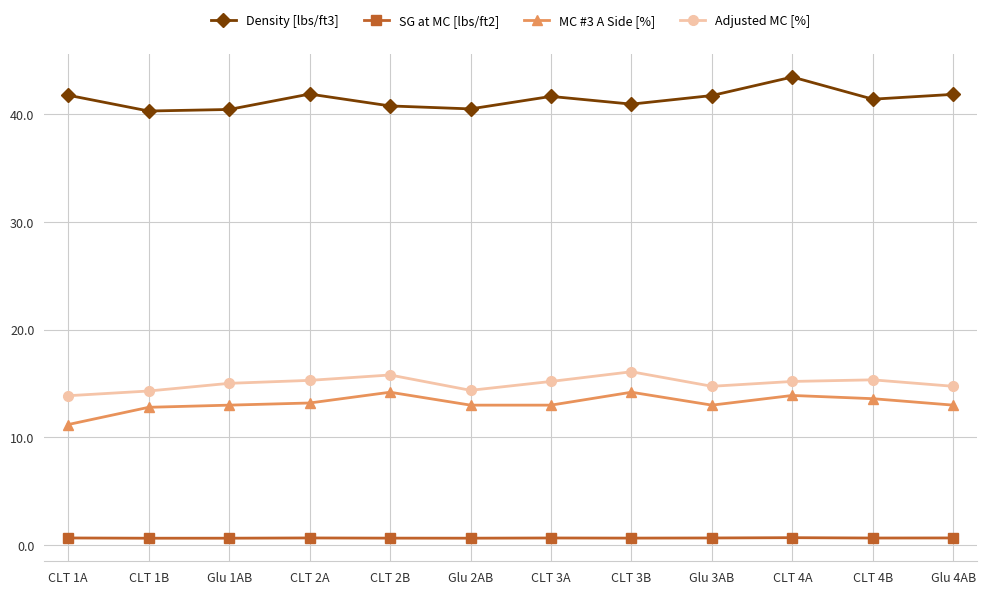

At which category does the chart reach its peak across all series?

CLT 4A